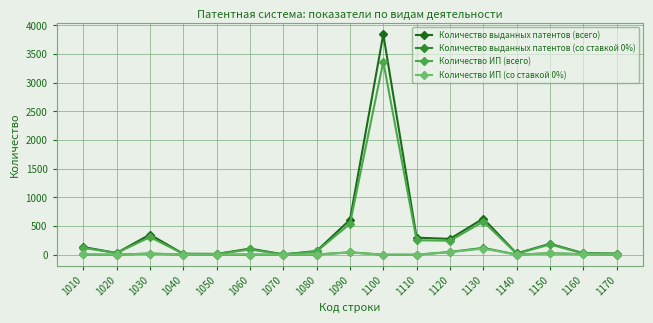

Which series has the widest spread of values?

Количество выданных патентов (всего)